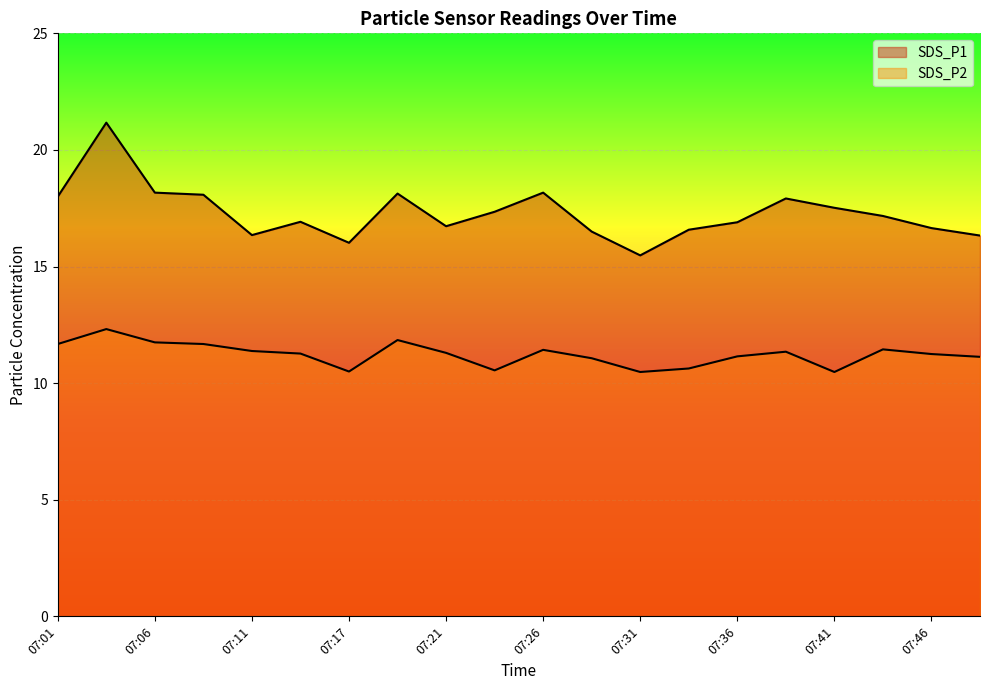

What are all the series names shown in the legend?

SDS_P1, SDS_P2